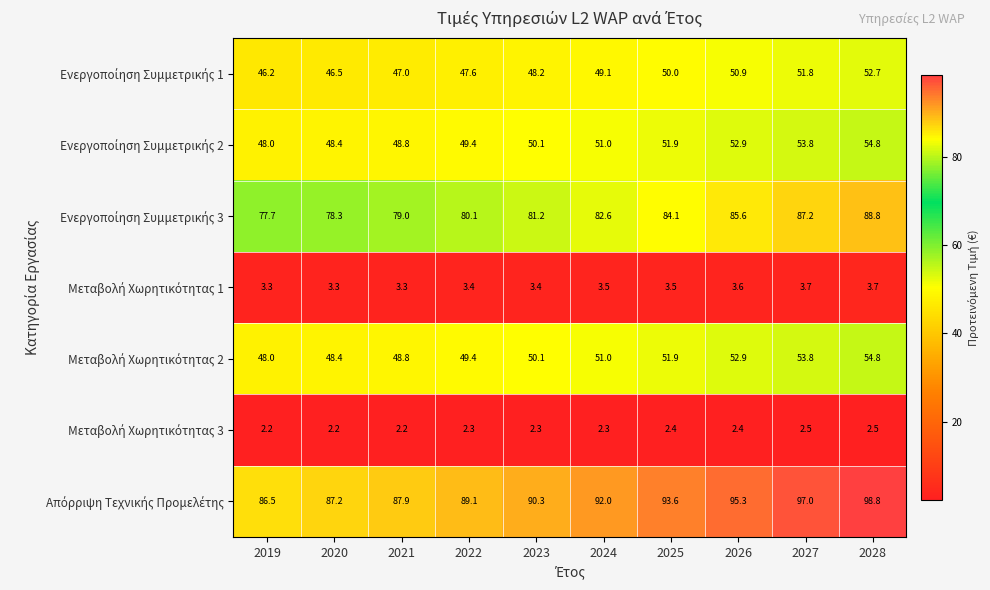

What is the spread (max minus min) of values at 2027?

94.5